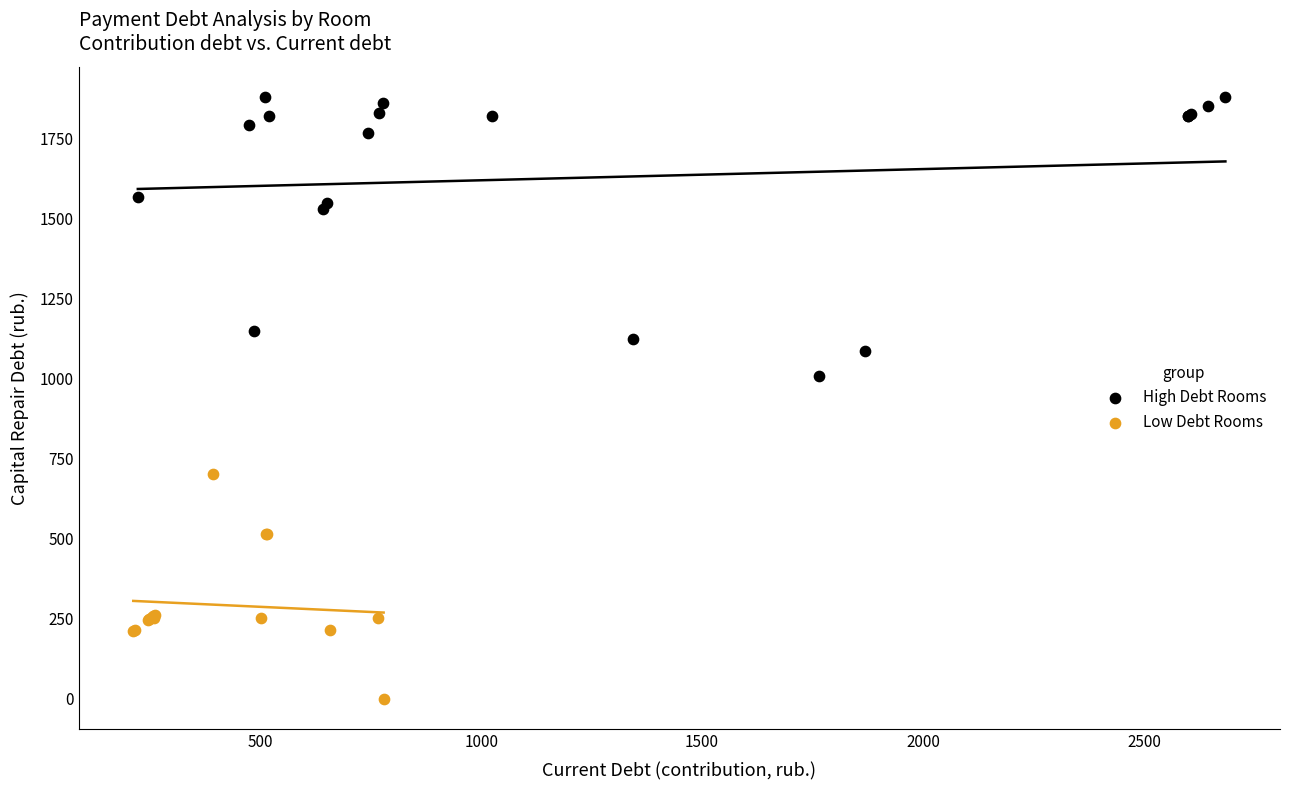

What are all the series names shown in the legend?

High Debt Rooms, Low Debt Rooms